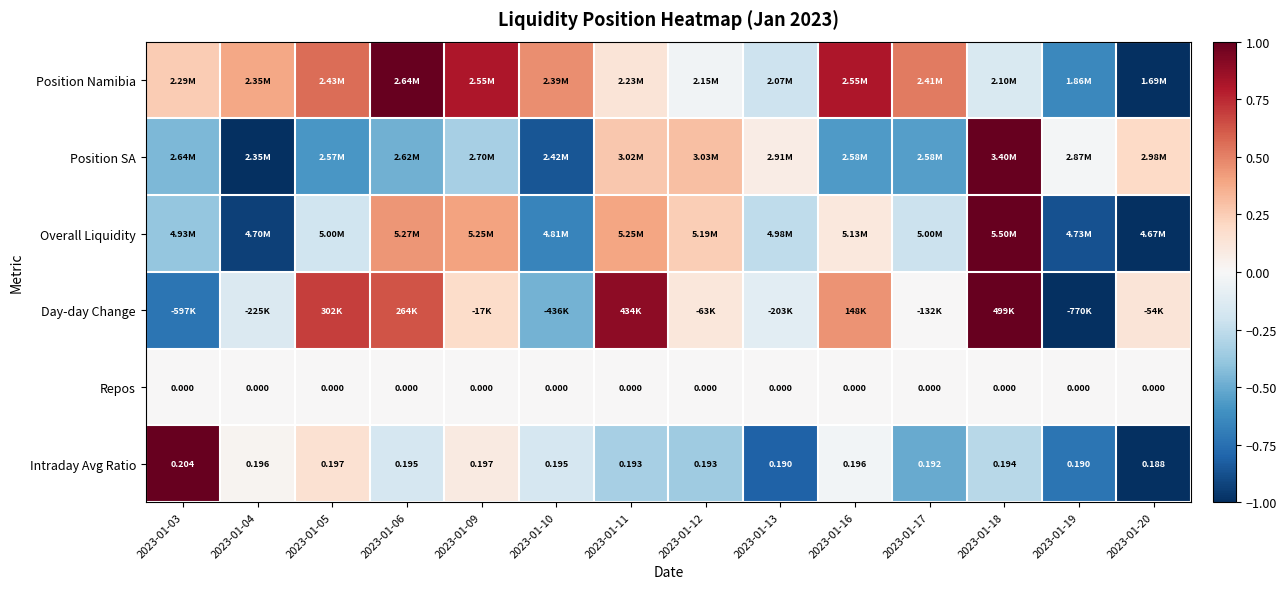

Count the number of categories in the chart.

14